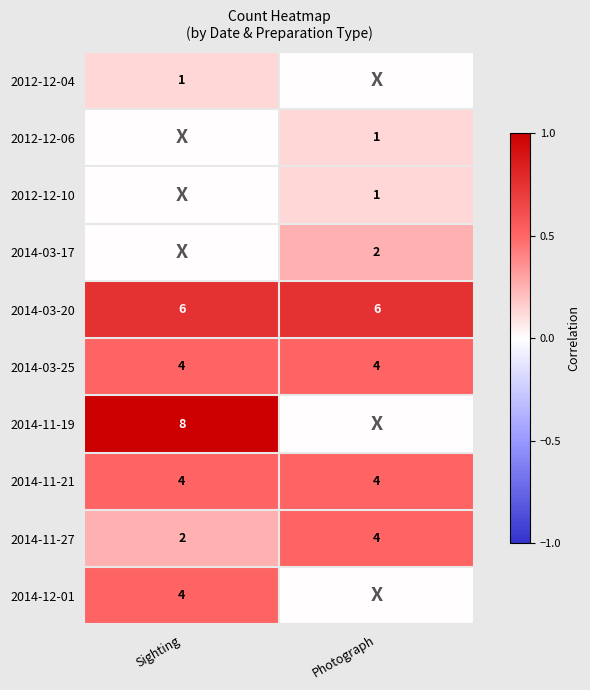

What is the sum of all 2014-11-21 values?

8